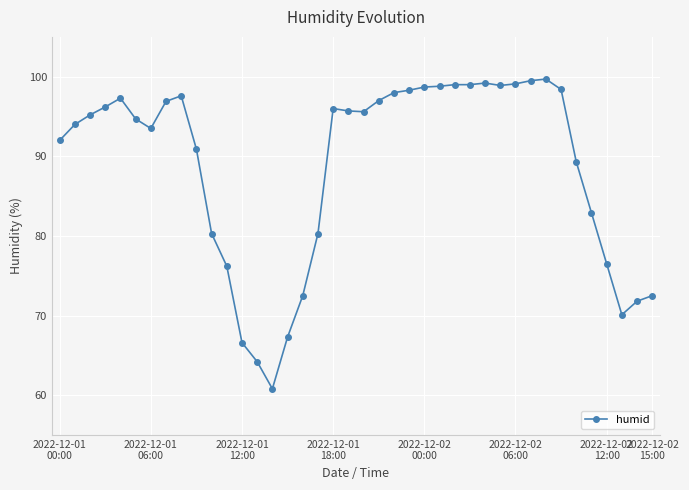

True or false: there are more than 1 points higher than both neighbors.

True